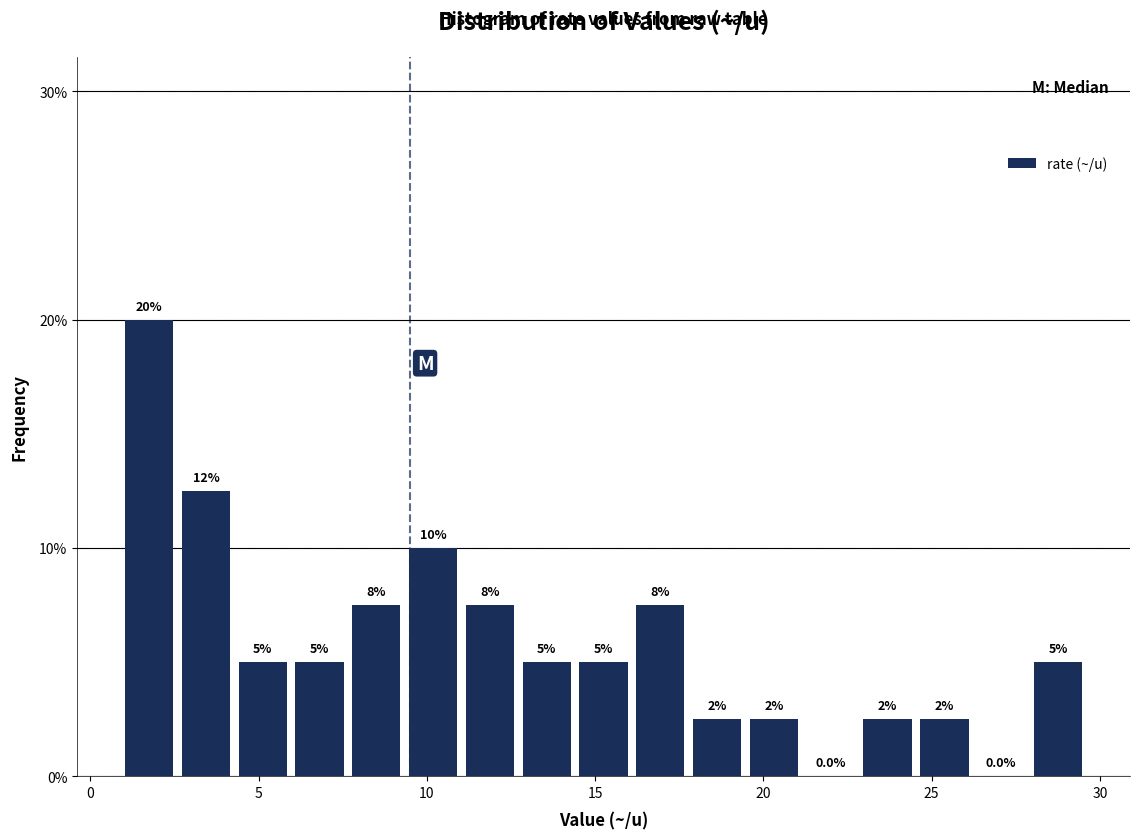

Around what value on the x-axis is the tallest bar? Give the approximate position of its centre, as read against the axis.

1.5